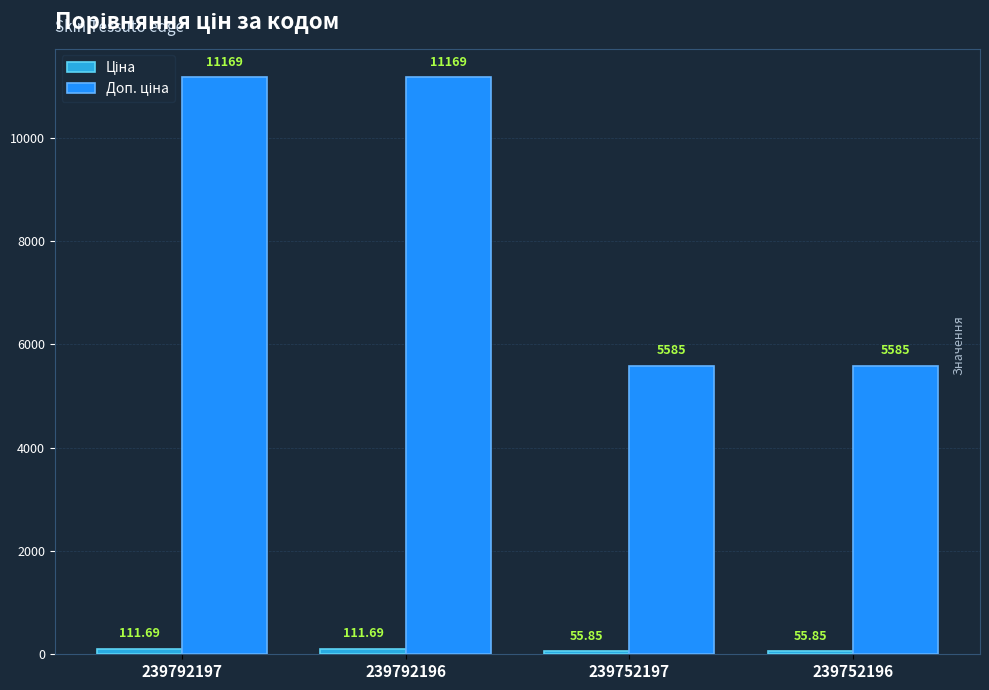

Is the value of Ціна at 239792196 greater than the value of Доп. ціна at 239792197?

No